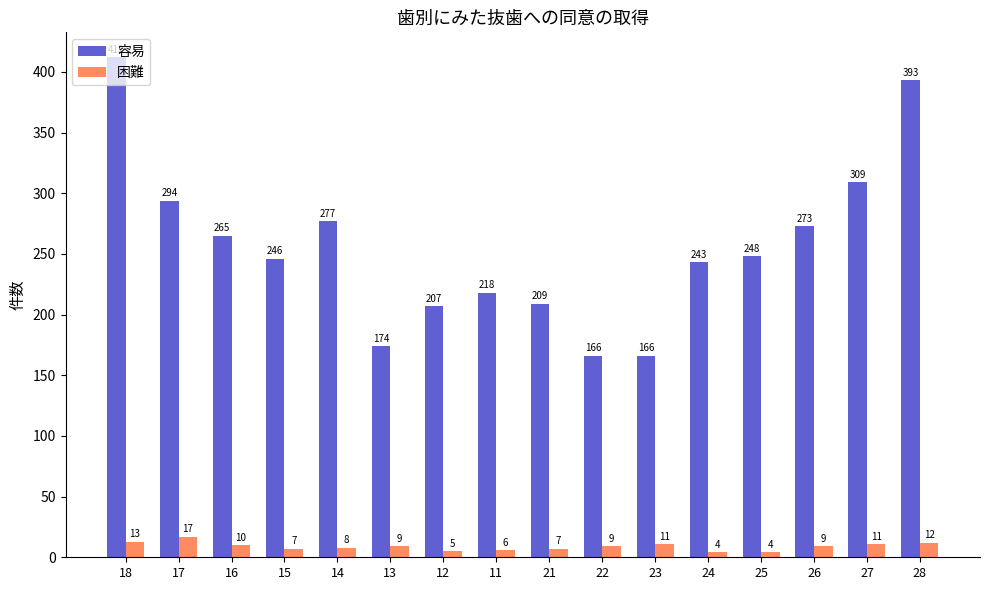

Between 16 and 23, which series saw the biggest shift?

容易